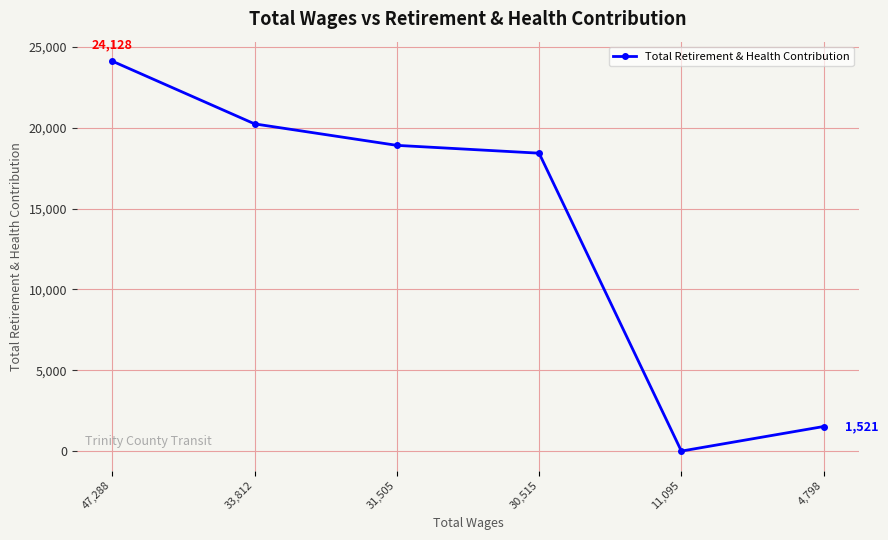

What is the label of the 3rd point from the right?

30,515